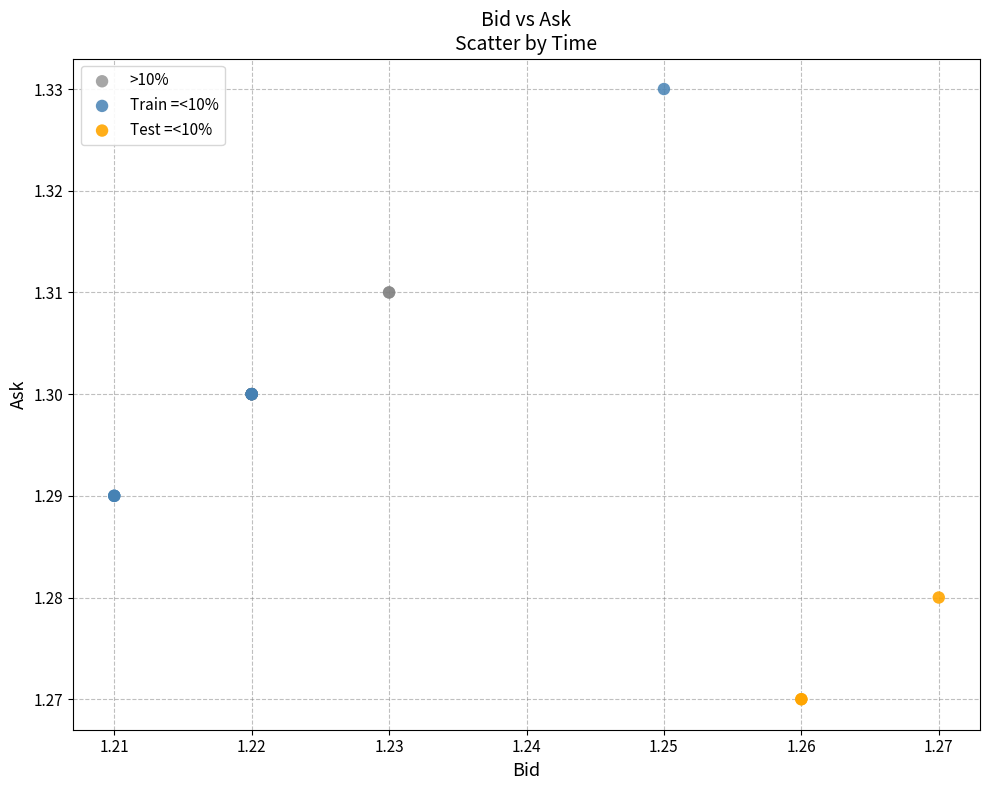

Which series contains the highest Y value?

Train =<10%